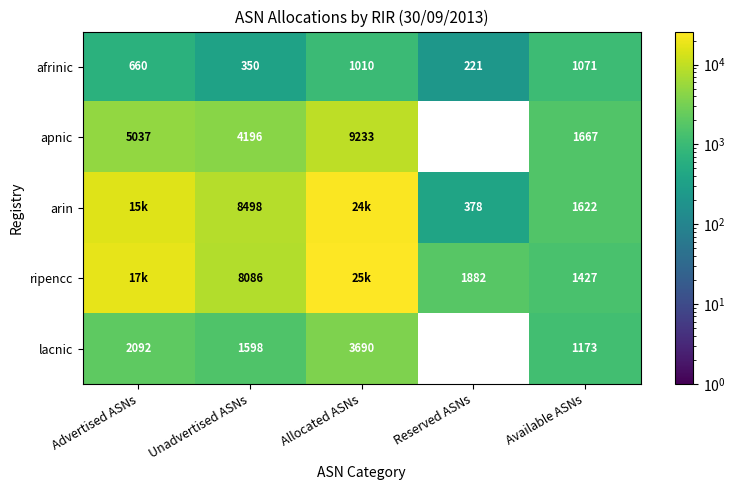

What is the difference between the highest and lowest values at Unadvertised ASNs?

8148